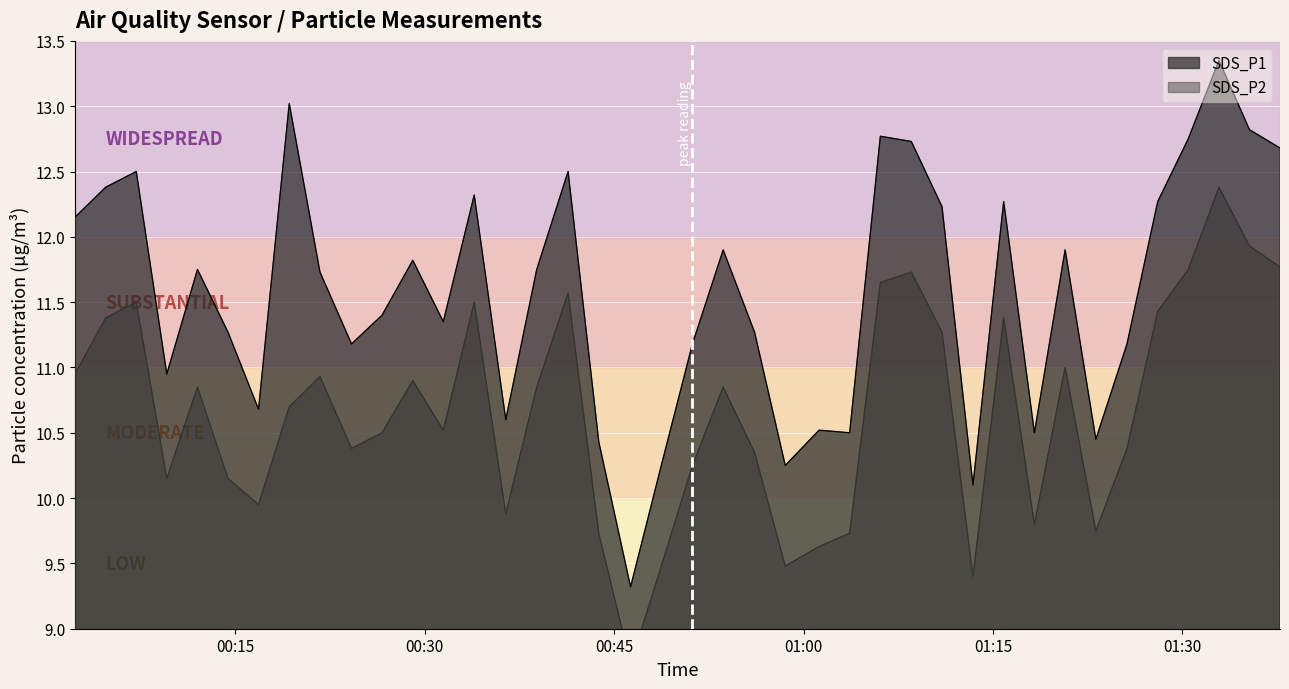

The SDS_P1 series shows 6.3 at 18. True or false?

False